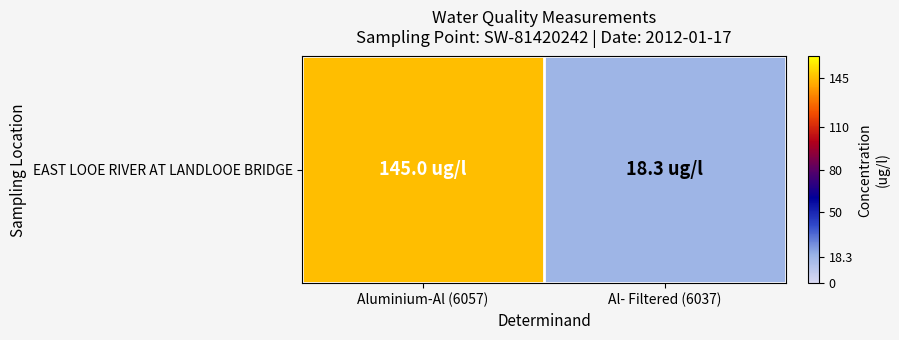

What is the minimum value shown in the chart?

18.3